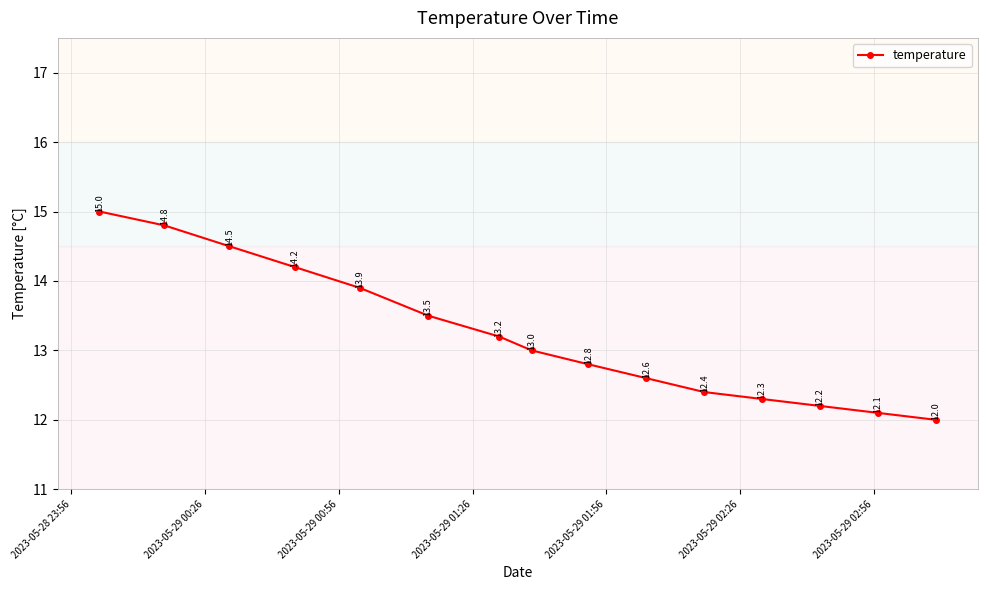

What is the value of the 8th point from the left?

13.0